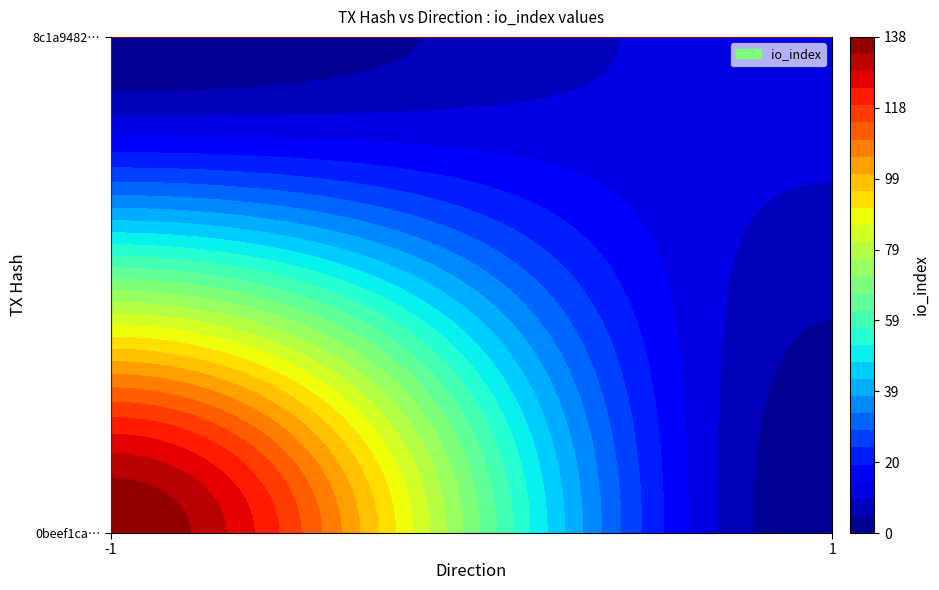

Is it true that 0beef1ca1ce22e1b7f985eeb1a25fe4df106546 equals -1 at direction?

True